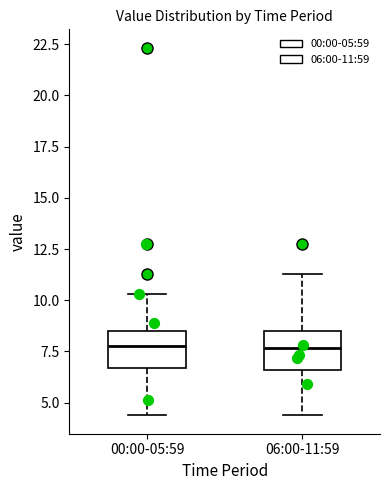

Reading left to right, transcribe this box plot: for each box, give where its median line is, the range the box spans, and where its two whiskers end, as read against the y-axis. The values are not printed on the chart, so give them approximately, as read against the axis.

00:00-05:59: median 8.0, box 6.5 to 8.5, whiskers 4.5 to 10.5
06:00-11:59: median 7.5, box 6.5 to 8.5, whiskers 4.5 to 11.5